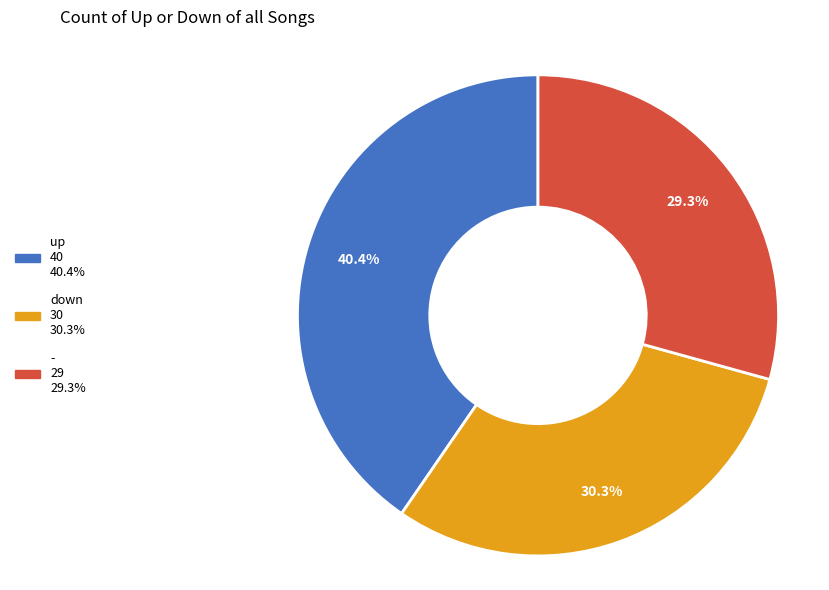

Does any single category account for the majority?

No